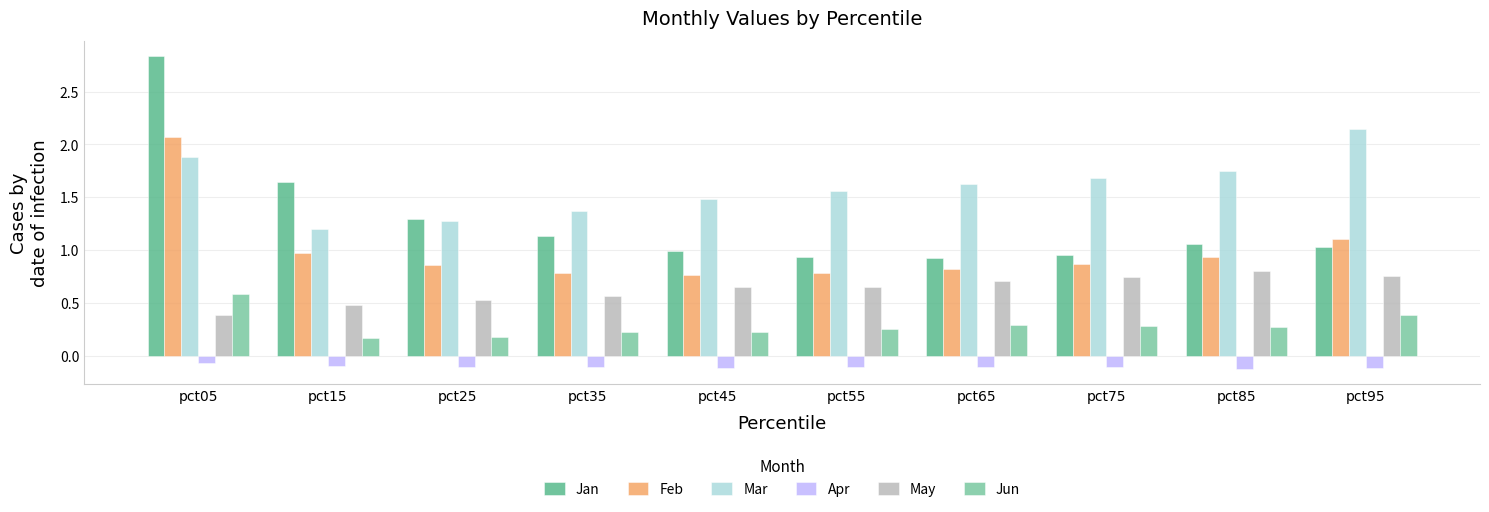

What is the minimum value for Mar?

1.2